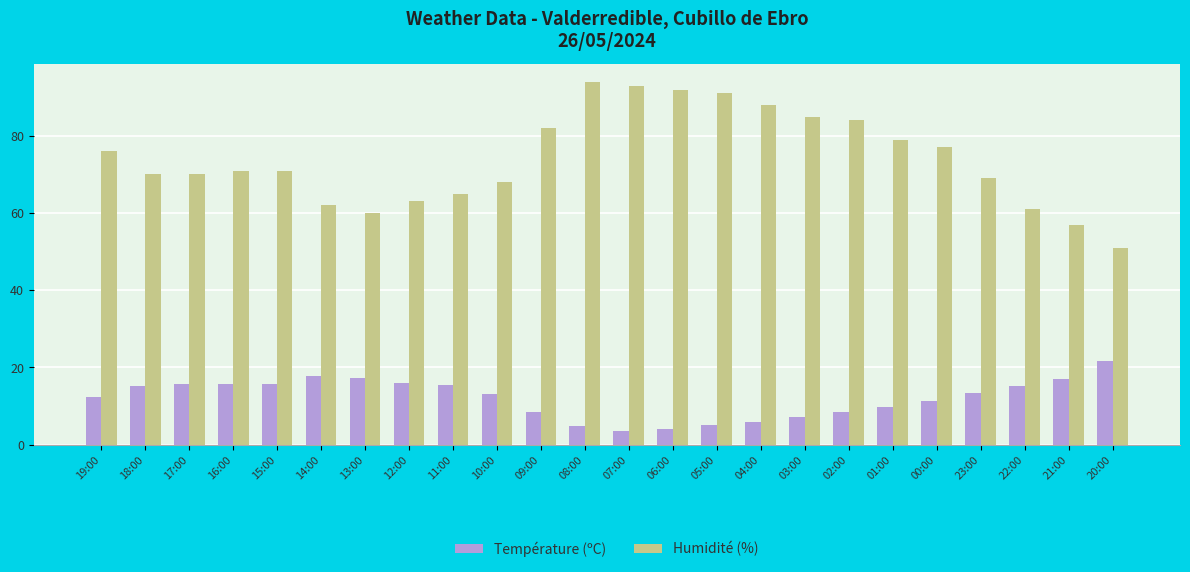

What is the value of the Humidité (%) bar at the 22nd from the left?

61.0